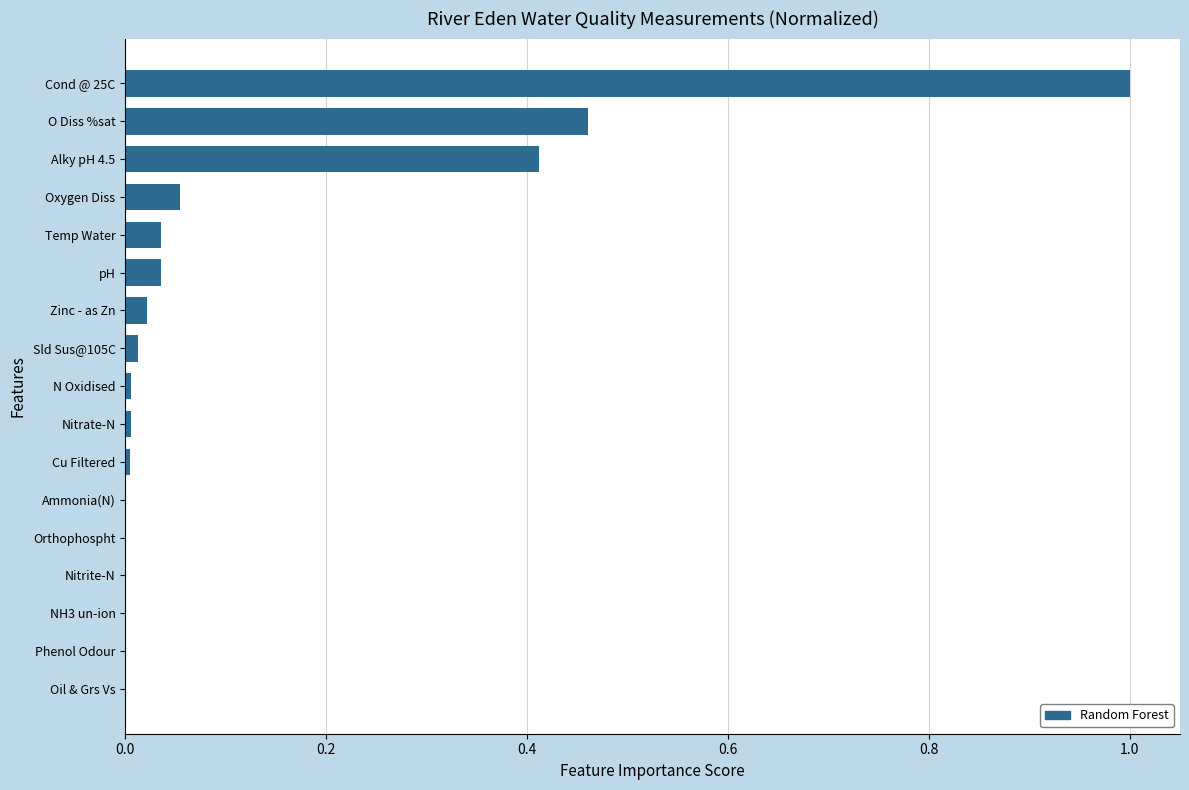

Is it true that the value at Nitrate-N is 0.0?

True